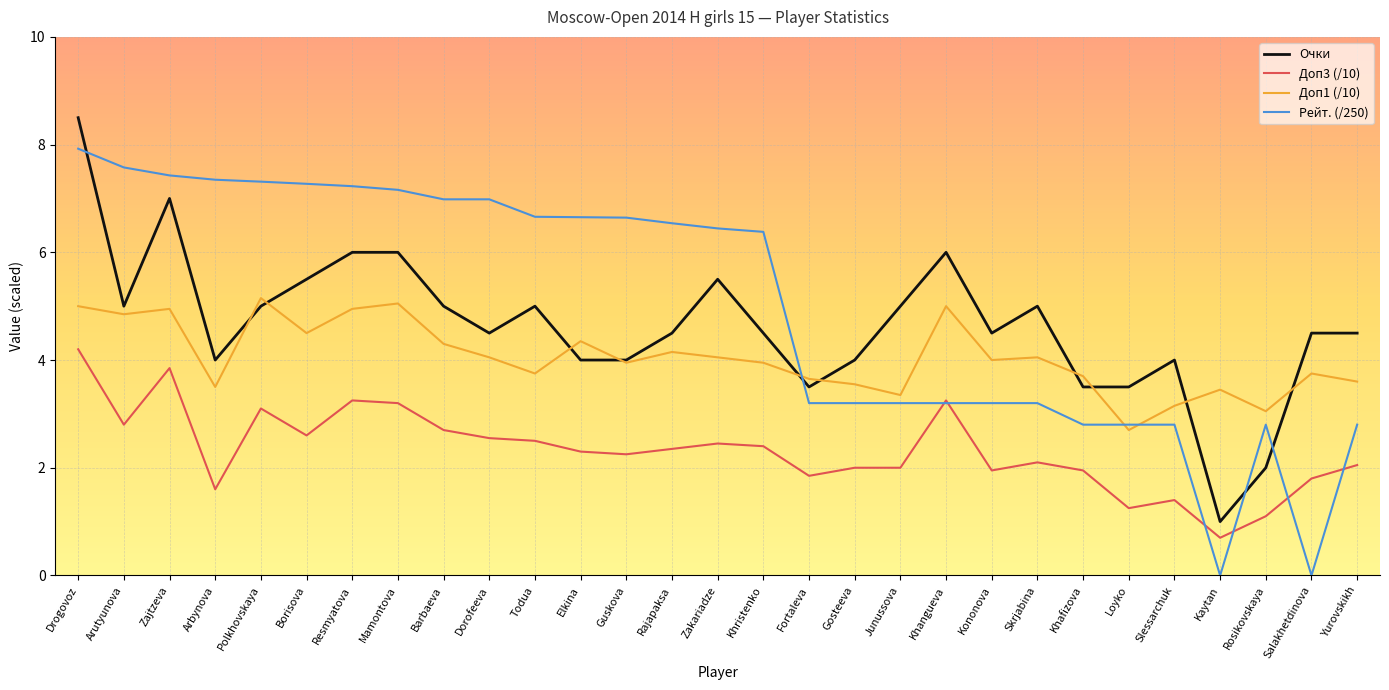

What is the maximum value shown in the chart?

8.5